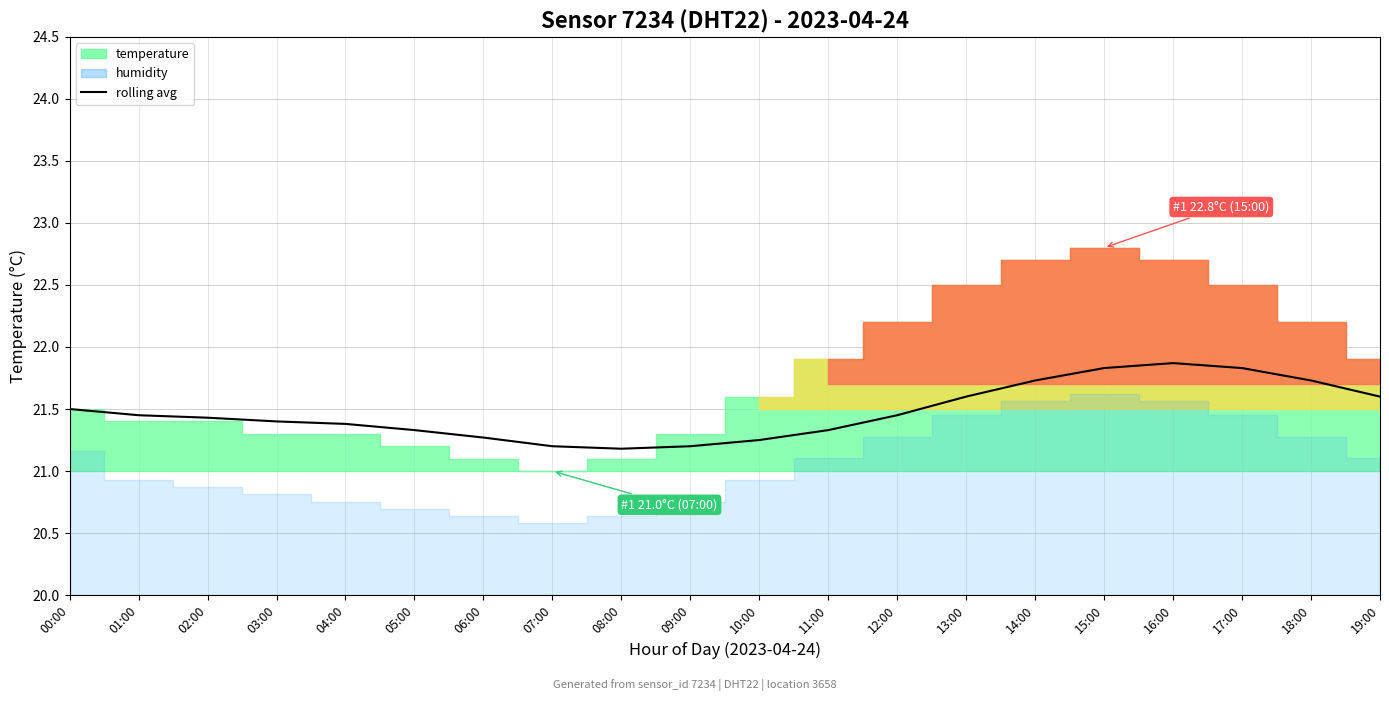

How many interior local peaks (higher than both neighbors) does the data have?

1